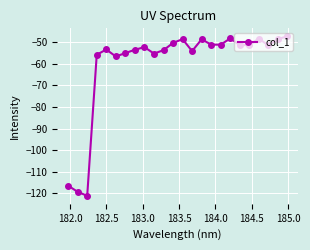

What is the smallest value displayed?

-121.1